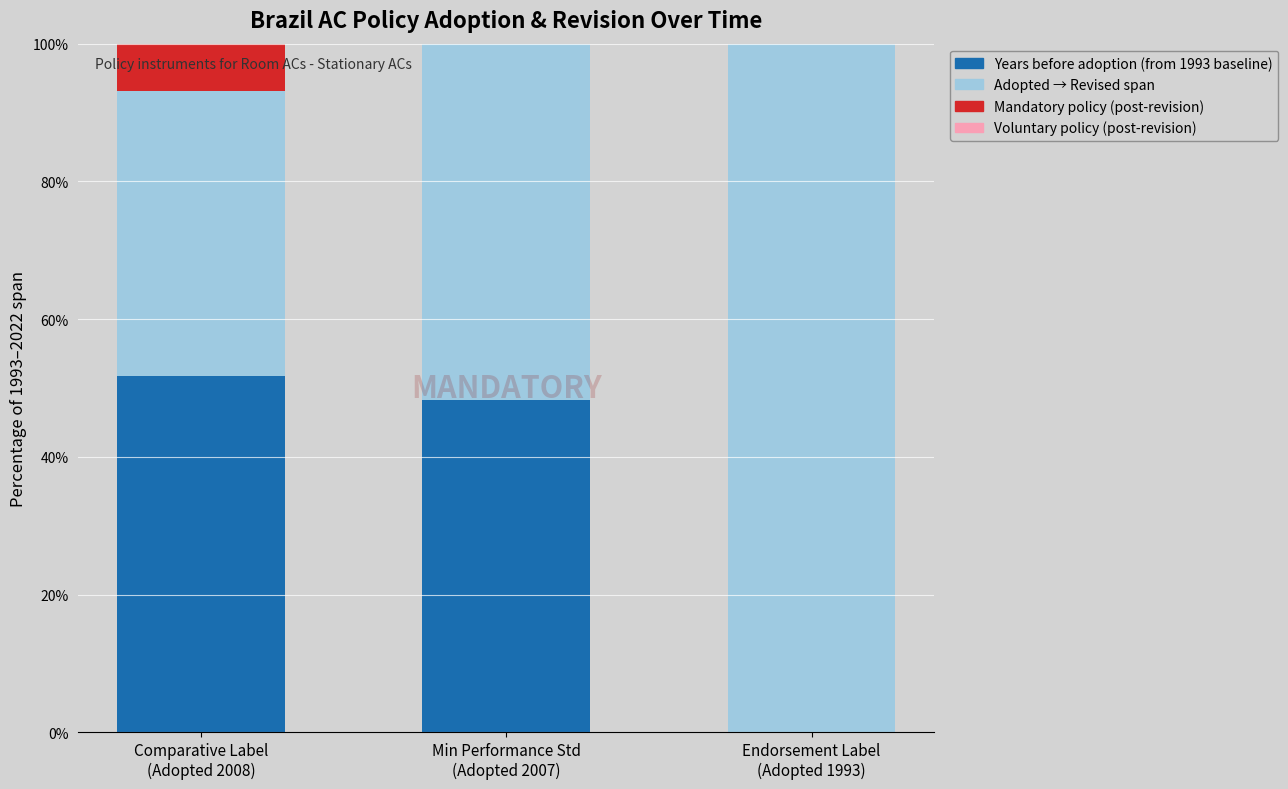

Which has a higher value, Min Performance Std
(Adopted 2007) or Comparative Label
(Adopted 2008)?

Comparative Label
(Adopted 2008)